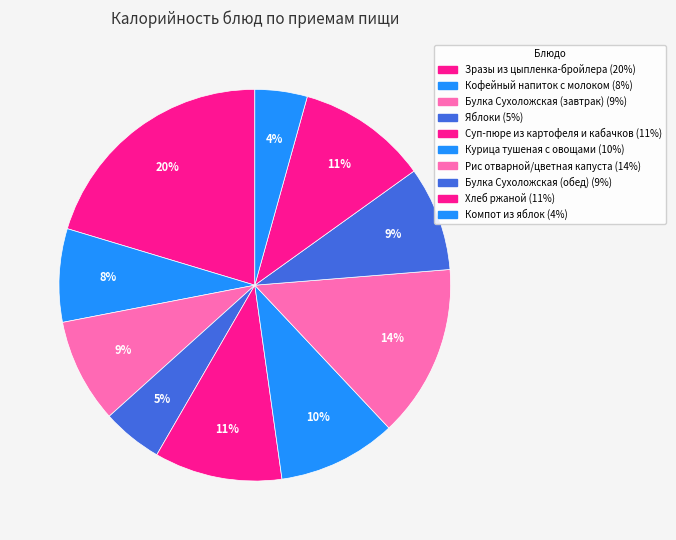

Rank the categories by value from highest to lowest.

Зразы из цыпленка-бройлера, Рис отварной/цветная капуста, Хлеб ржаной, Суп-пюре из картофеля и кабачков, Курица тушеная с овощами, Булка Сухоложская (завтрак), Булка Сухоложская (обед), Кофейный напиток с молоком, Яблоки, Компот из яблок